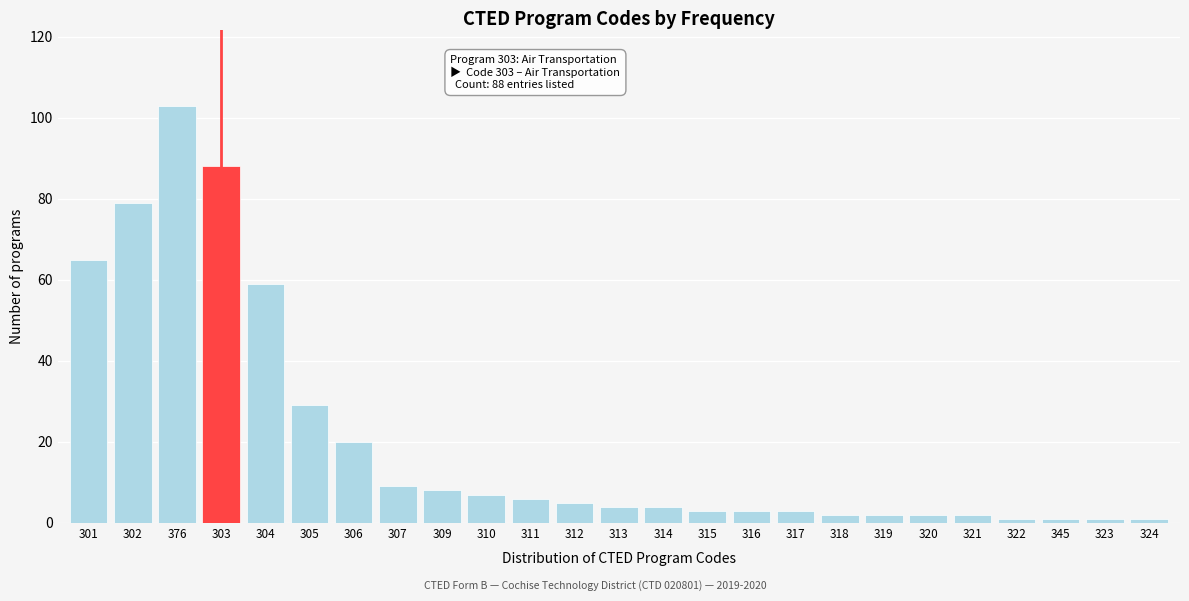

Reading right to left, extract all data points from this chart.

1	1	1	1	2	2	2	2	3	3	3	4	4	5	6	7	8	9	20	29	59	88	103	79	65